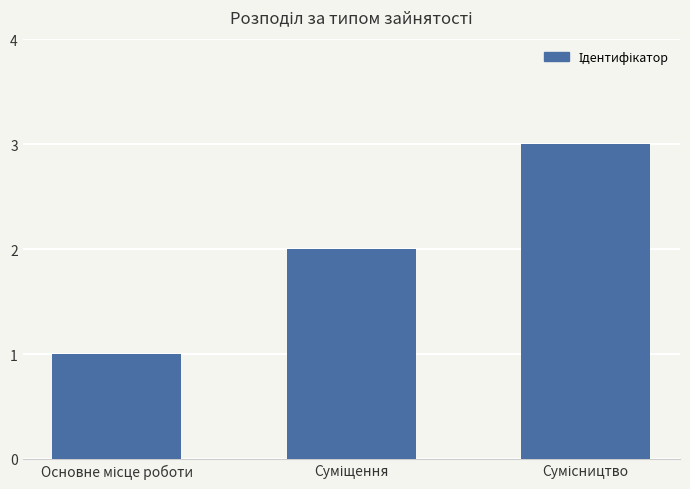

What is the sum of all values?

6